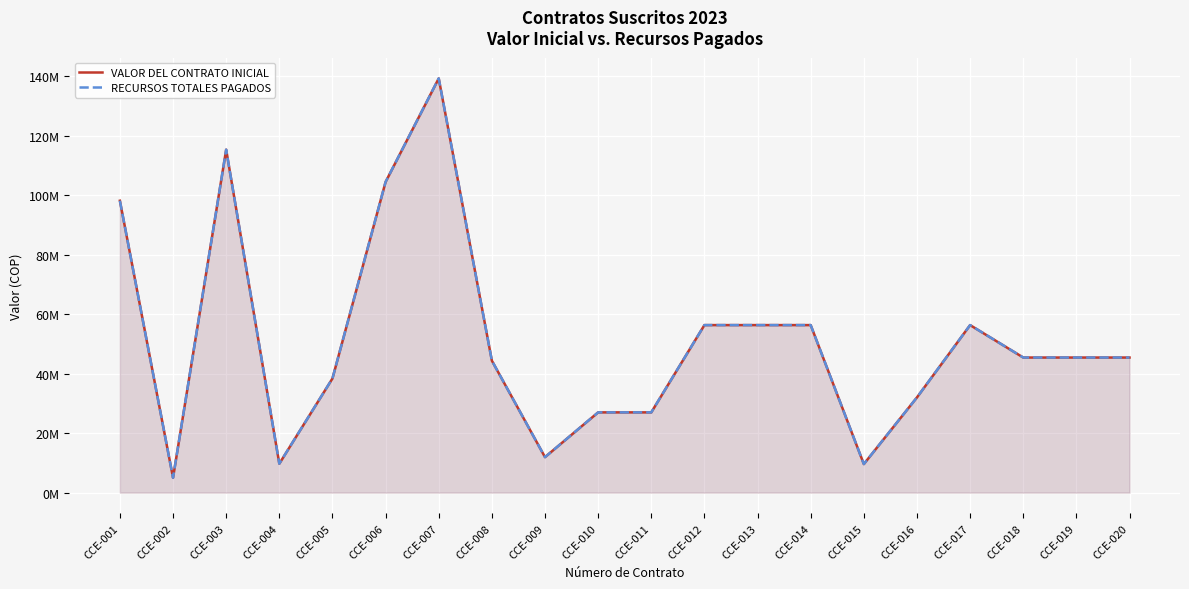

How many data points in RECURSOS TOTALES PAGADOS are above 45447720?

8